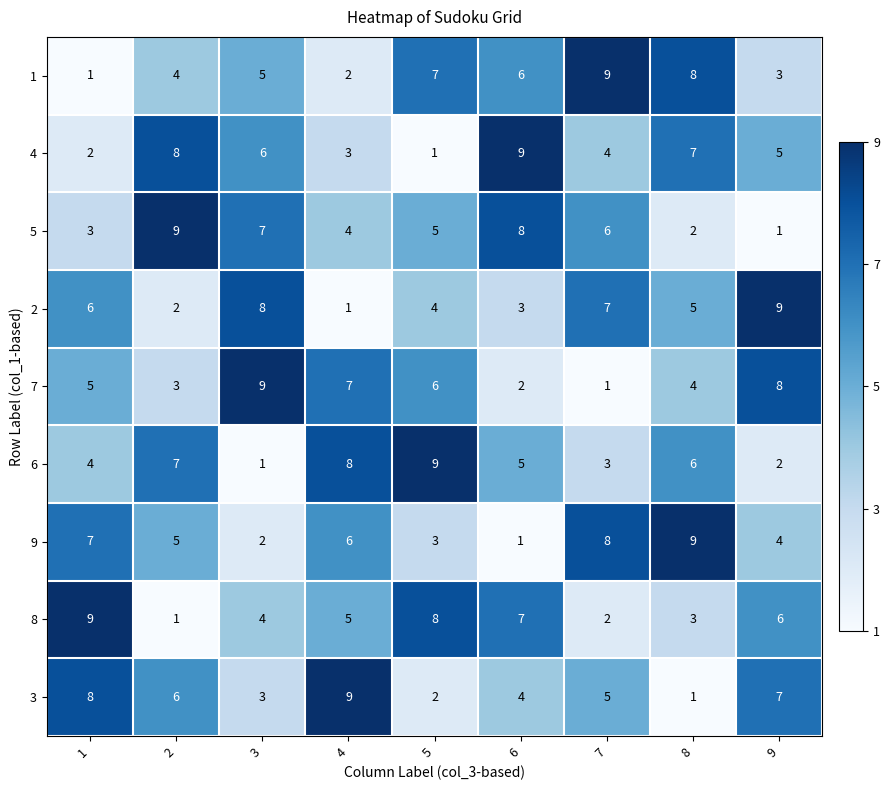

What is the difference between the second highest and second lowest values in the 7 series?

6